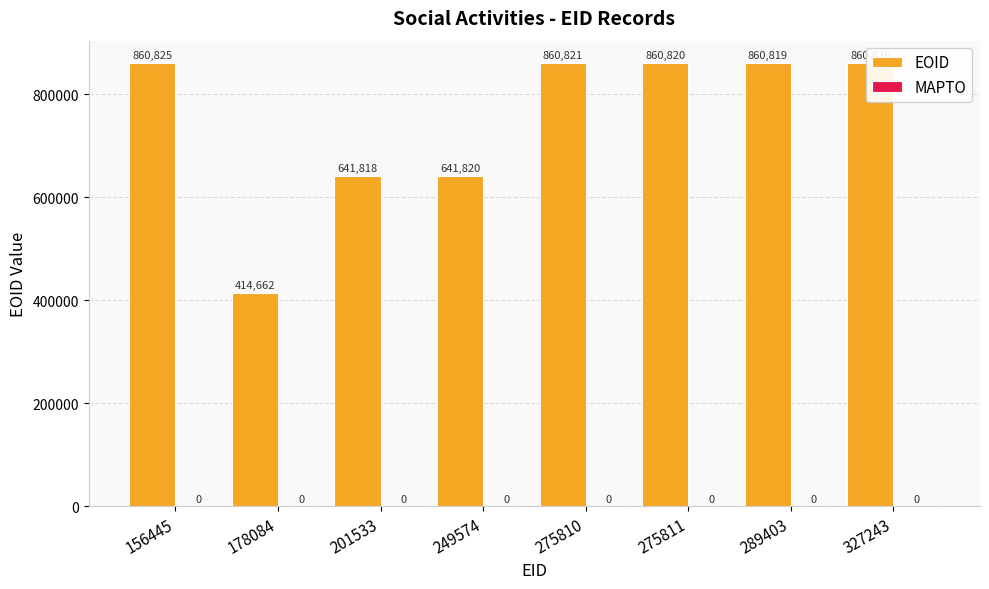

What value does the EOID series have at 289403?

860819